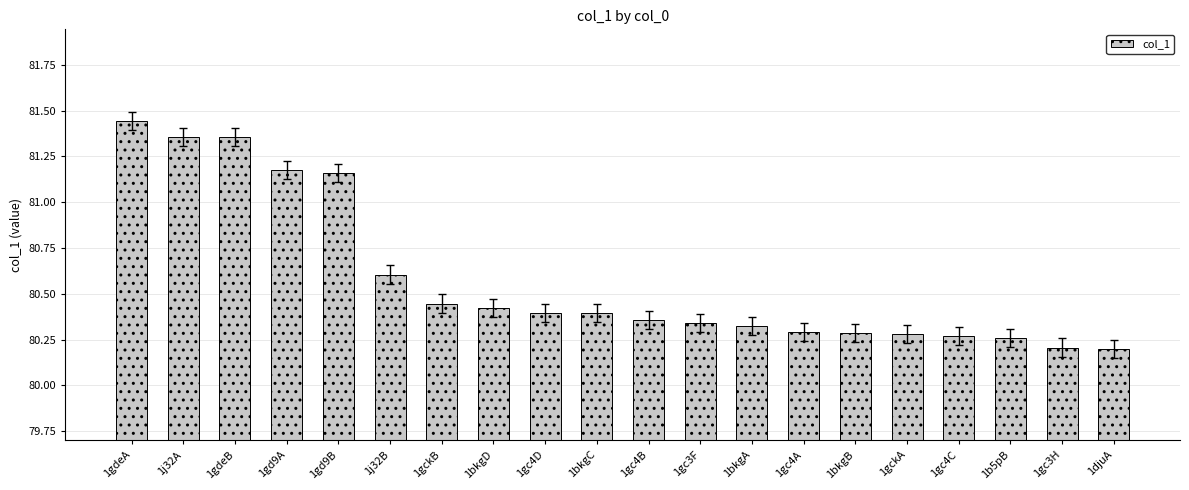

Is it true that the value at 1gc4D is 31.4?

False